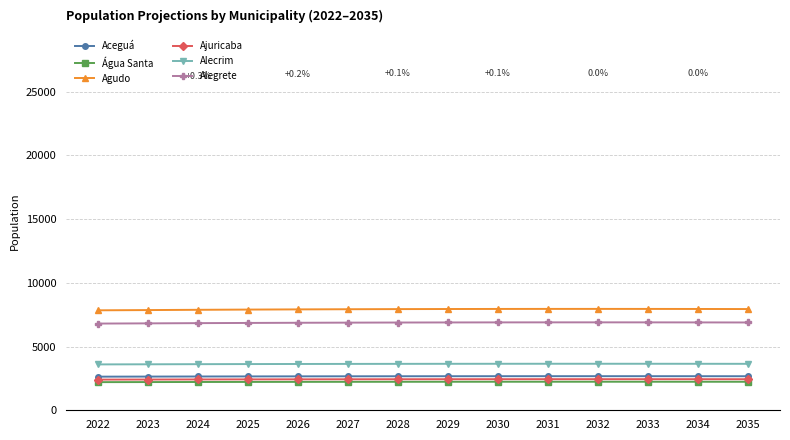

Does the chart display data point markers on the line(s)?

Yes